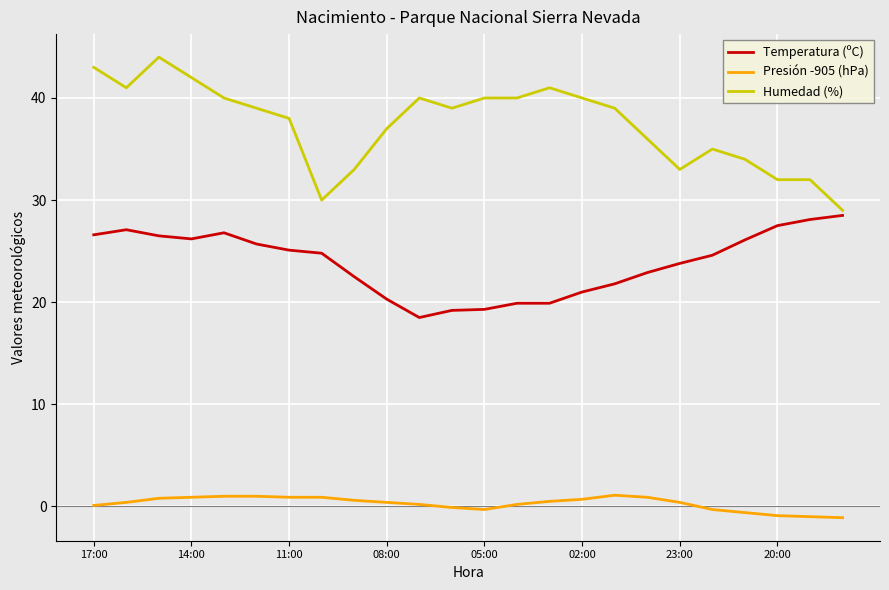

What is the greatest value displayed?

44.0